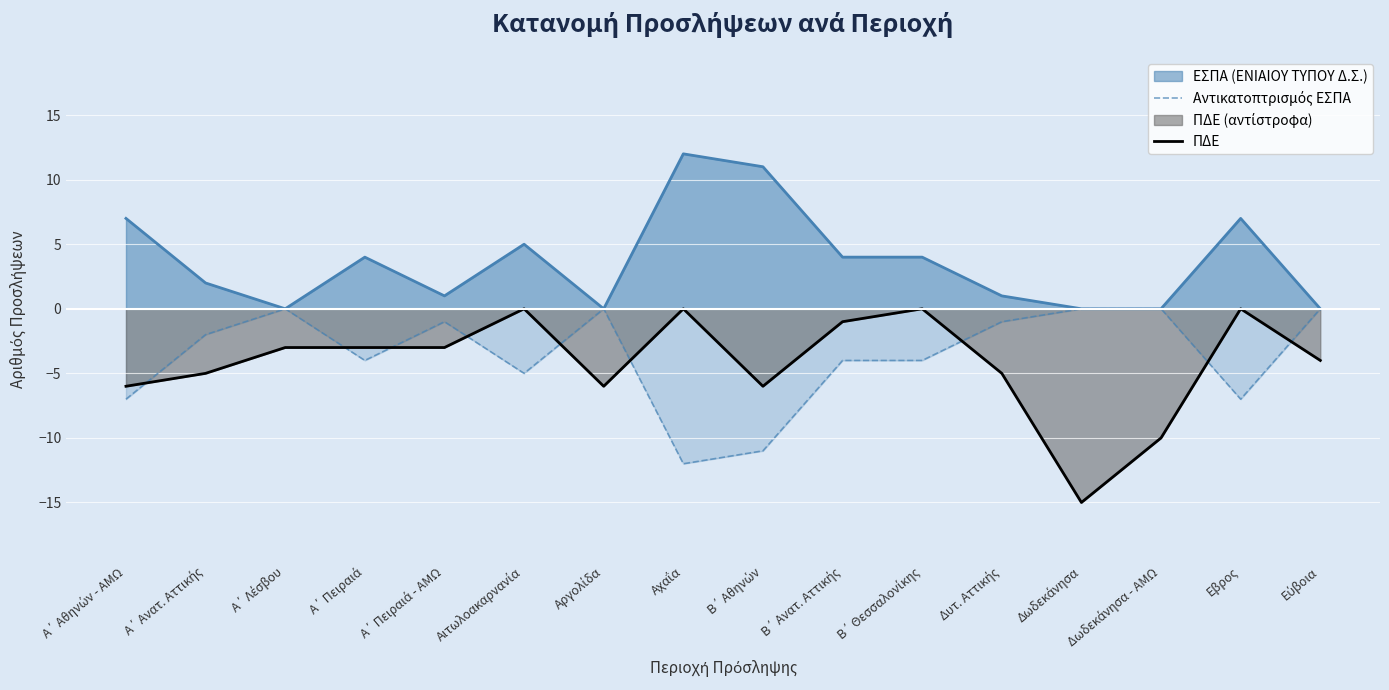

The value of Αντικατοπτρισμός ΕΣΠΑ at Εύβοια is 8. True or false?

False